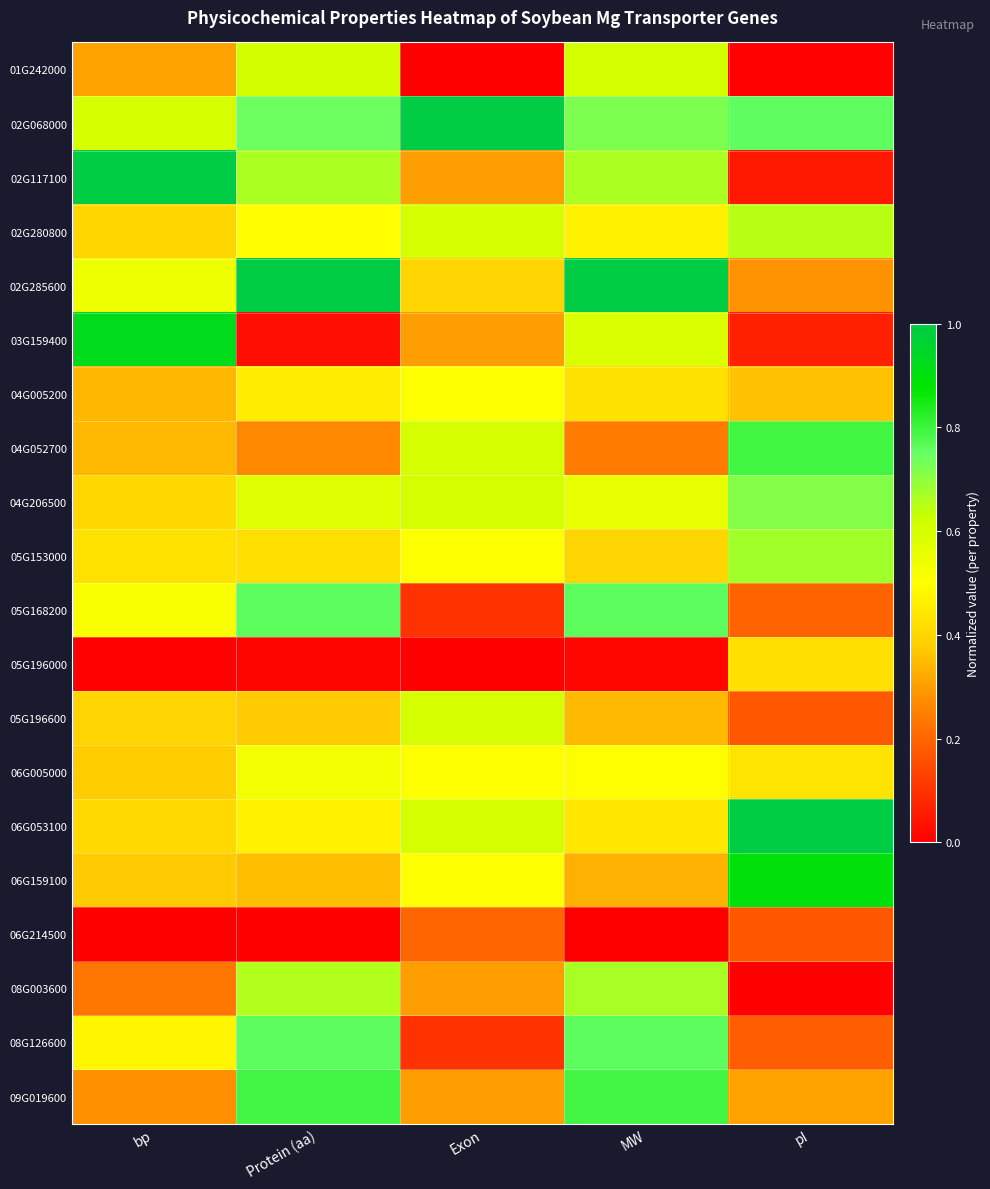

Reading left to right, what are all the values shown in this chart?

01G242000: bp=0.3	Protein (aa)=0.6	Exon=0.0	MW=0.6	pI=0.0
02G068000: bp=0.6	Protein (aa)=0.7	Exon=1.0	MW=0.7	pI=0.8
02G117100: bp=1.0	Protein (aa)=0.7	Exon=0.3	MW=0.7	pI=0.0
02G280800: bp=0.4	Protein (aa)=0.5	Exon=0.6	MW=0.5	pI=0.7
02G285600: bp=0.5	Protein (aa)=1.0	Exon=0.4	MW=1.0	pI=0.3
03G159400: bp=0.9	Protein (aa)=0.0	Exon=0.3	MW=0.6	pI=0.1
04G005200: bp=0.3	Protein (aa)=0.5	Exon=0.5	MW=0.4	pI=0.4
04G052700: bp=0.3	Protein (aa)=0.3	Exon=0.6	MW=0.2	pI=0.8
04G206500: bp=0.4	Protein (aa)=0.6	Exon=0.6	MW=0.6	pI=0.7
05G153000: bp=0.4	Protein (aa)=0.4	Exon=0.5	MW=0.4	pI=0.7
05G168200: bp=0.5	Protein (aa)=0.8	Exon=0.1	MW=0.8	pI=0.2
05G196000: bp=0.0	Protein (aa)=0.0	Exon=0.0	MW=0.0	pI=0.4
05G196600: bp=0.4	Protein (aa)=0.4	Exon=0.6	MW=0.3	pI=0.2
06G005000: bp=0.4	Protein (aa)=0.5	Exon=0.5	MW=0.5	pI=0.4
06G053100: bp=0.4	Protein (aa)=0.5	Exon=0.6	MW=0.4	pI=1.0
06G159100: bp=0.4	Protein (aa)=0.4	Exon=0.5	MW=0.3	pI=0.9
06G214500: bp=0.0	Protein (aa)=0.0	Exon=0.2	MW=0.0	pI=0.2
08G003600: bp=0.2	Protein (aa)=0.7	Exon=0.3	MW=0.7	pI=0.0
08G126600: bp=0.5	Protein (aa)=0.8	Exon=0.1	MW=0.8	pI=0.2
09G019600: bp=0.3	Protein (aa)=0.8	Exon=0.3	MW=0.8	pI=0.3